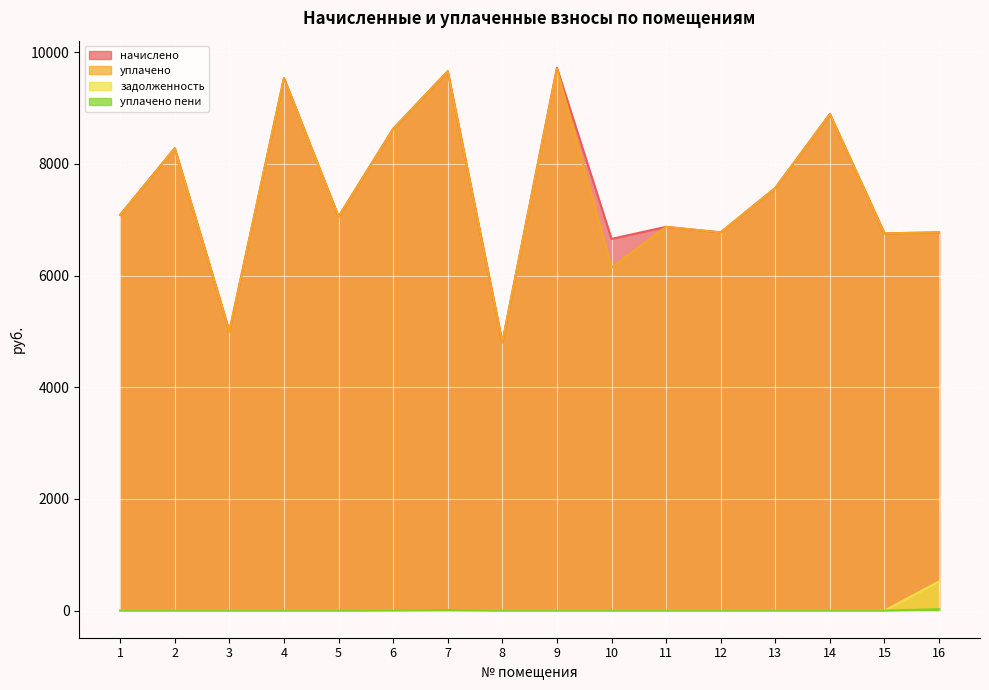

Reading left to right, what are all the values shown in this chart?

начислено: 7087.7	8280.0	5001.1	9538.6	7054.6	8627.8	9658.6	4802.4	9720.7	6657.1	6872.4	6773.0	7567.9	8892.7	6756.5	6773.0
уплачено: 7087.4	8280.0	5001.1	9538.6	7054.6	8627.8	9658.6	4802.4	9700.0	6143.1	6872.4	6773.0	7567.9	8892.1	6756.5	6773.0
задолженность: 0.0	0.0	0.0	0.0	0.0	0.0	0.0	0.0	0.0	0.0	0.0	0.0	0.0	0.0	0.0	522.1
уплачено пени: 0.0	0.0	0.0	0.0	0.0	4.0	10.7	0.0	0.0	0.0	0.0	0.0	0.0	0.0	0.0	24.4